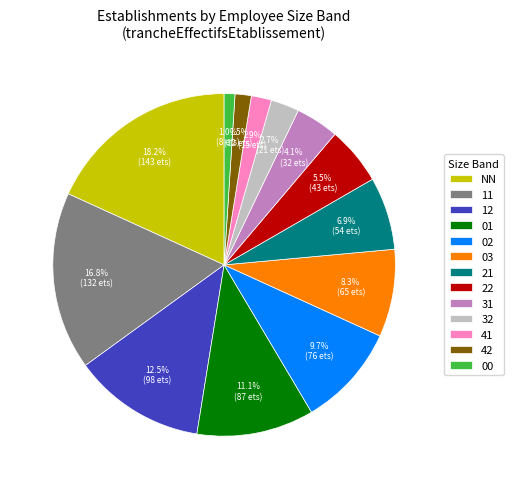

Which has a higher value, 31 or 03?

03